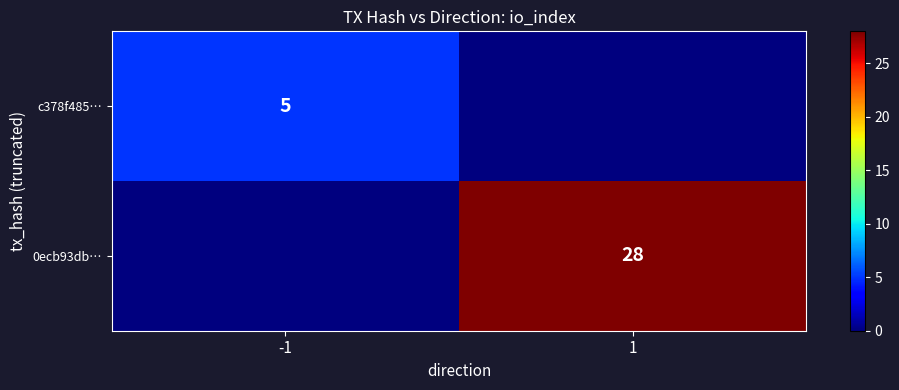

True or false: 0ecb93db… has a value of 28 at 1.

True